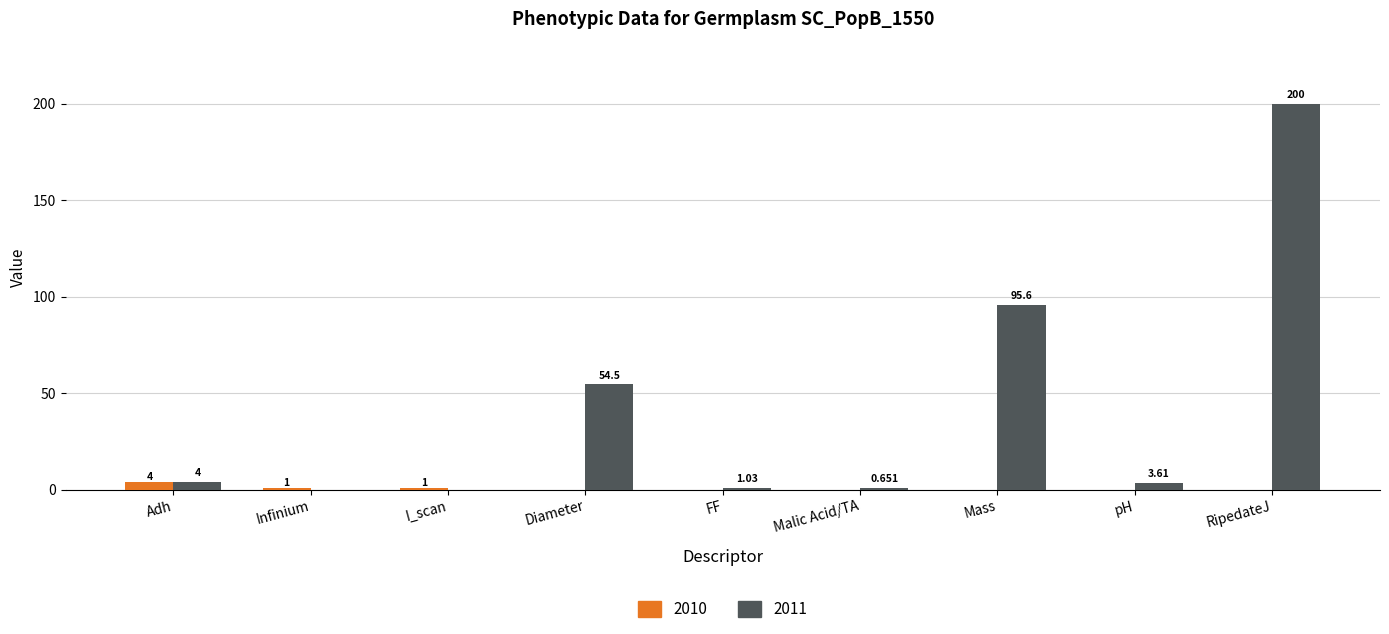

What is the spread (max minus min) of values at Infinium?

1.0